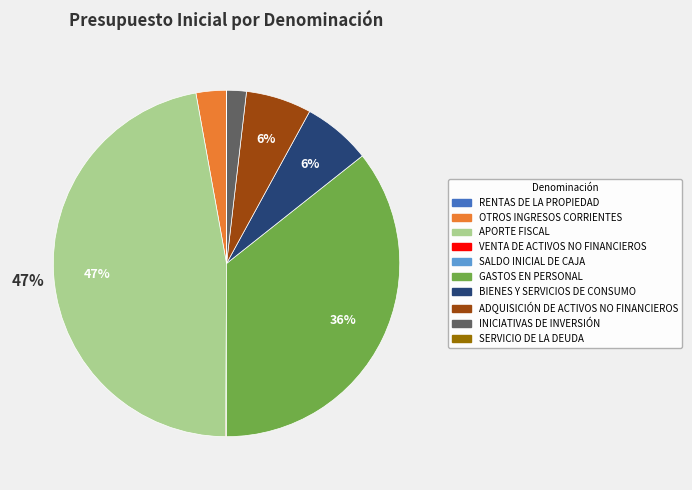

Does any single category account for the majority?

No